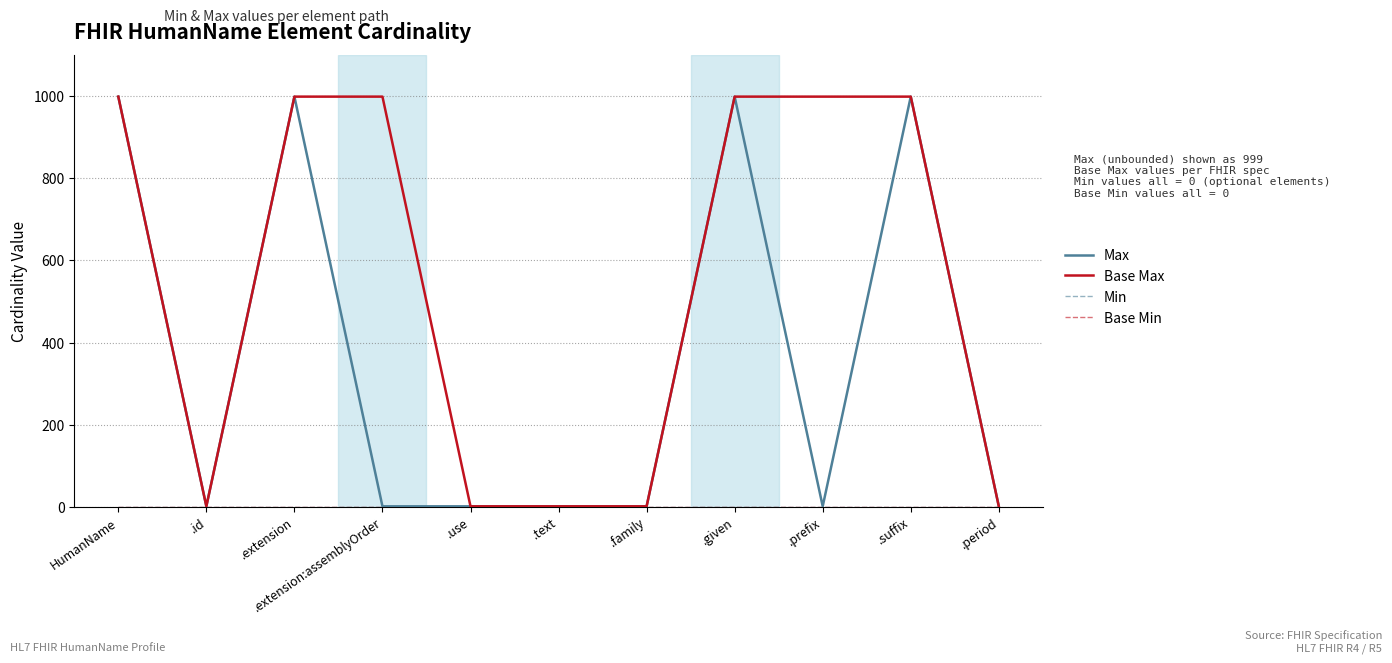

True or false: Min has more than 0 points higher than both neighbors.

False